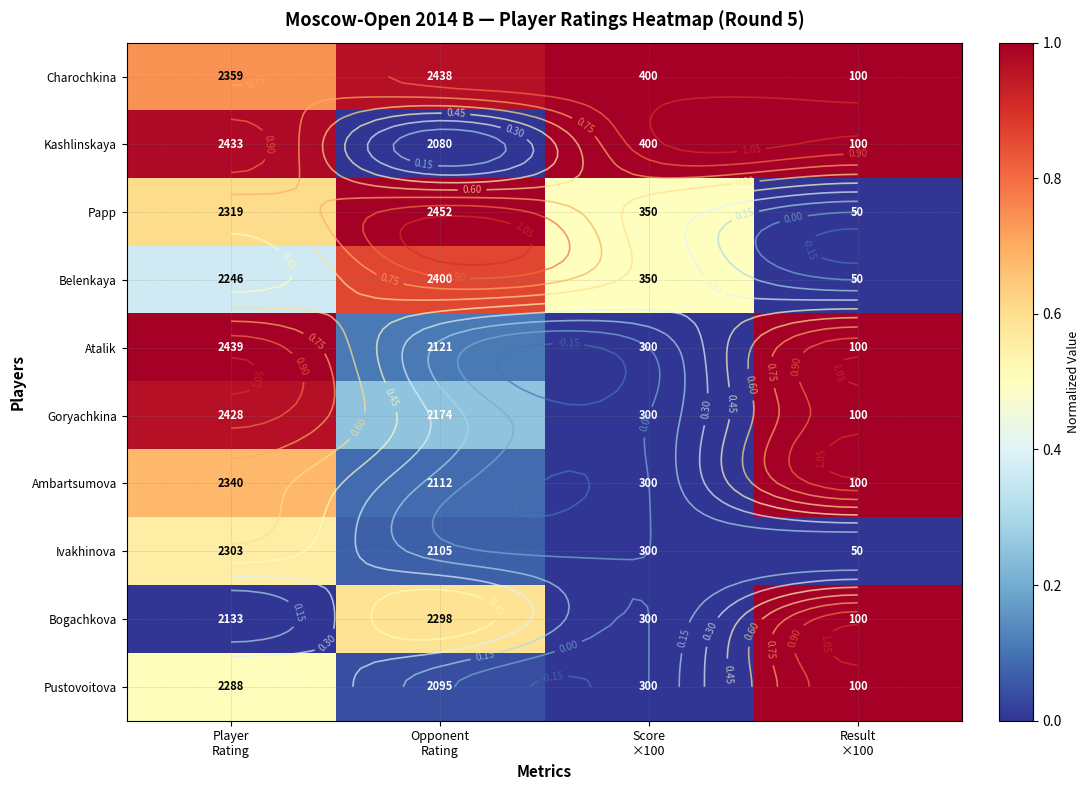

At which category is the sum across all series the highest?

Result
×100